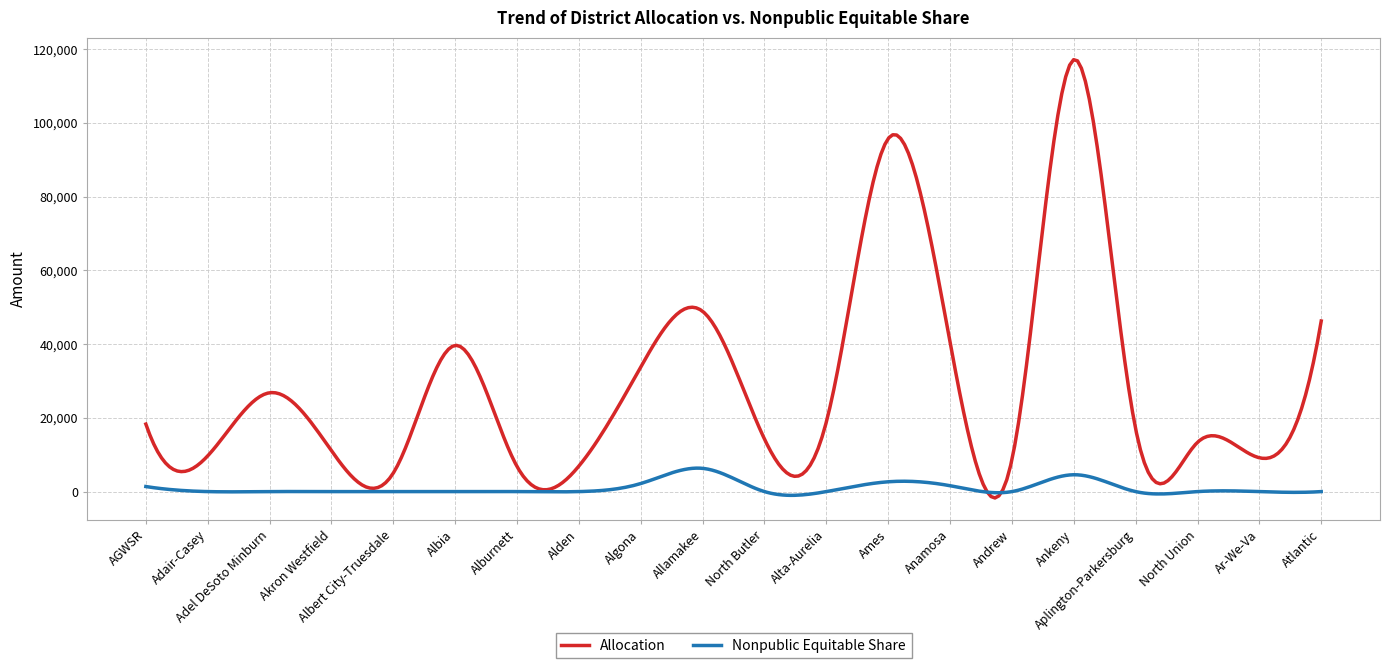

Which series has the largest total across all categories?

Allocation